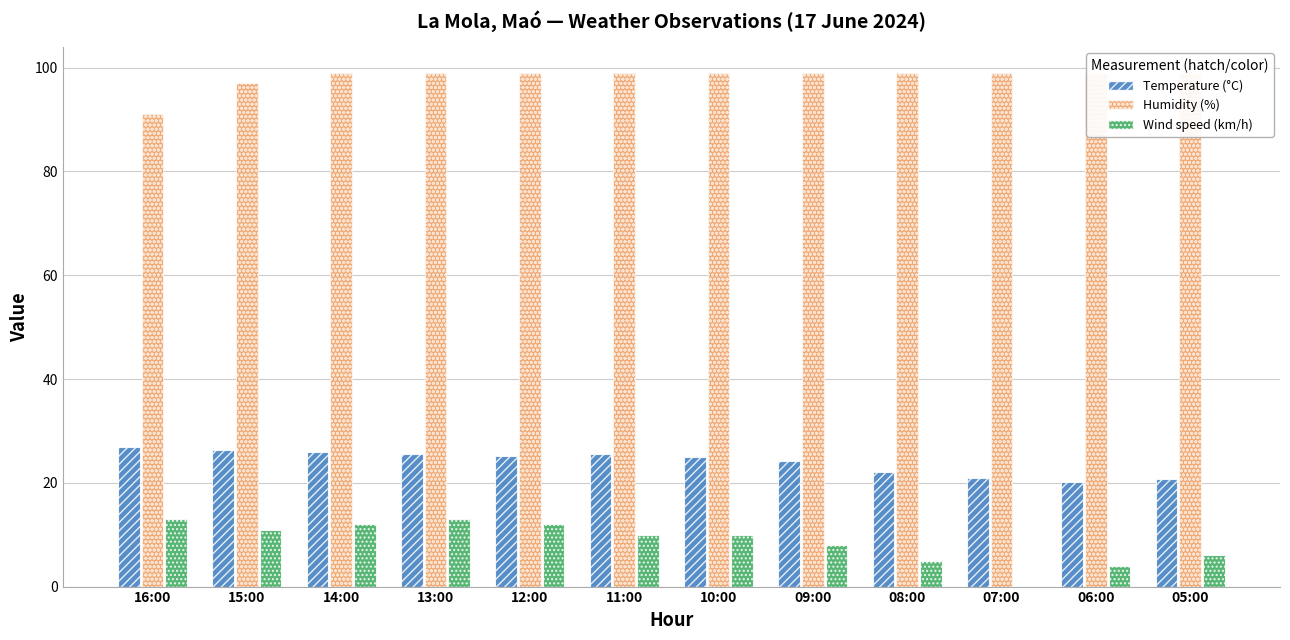

Are the bars horizontal?

No